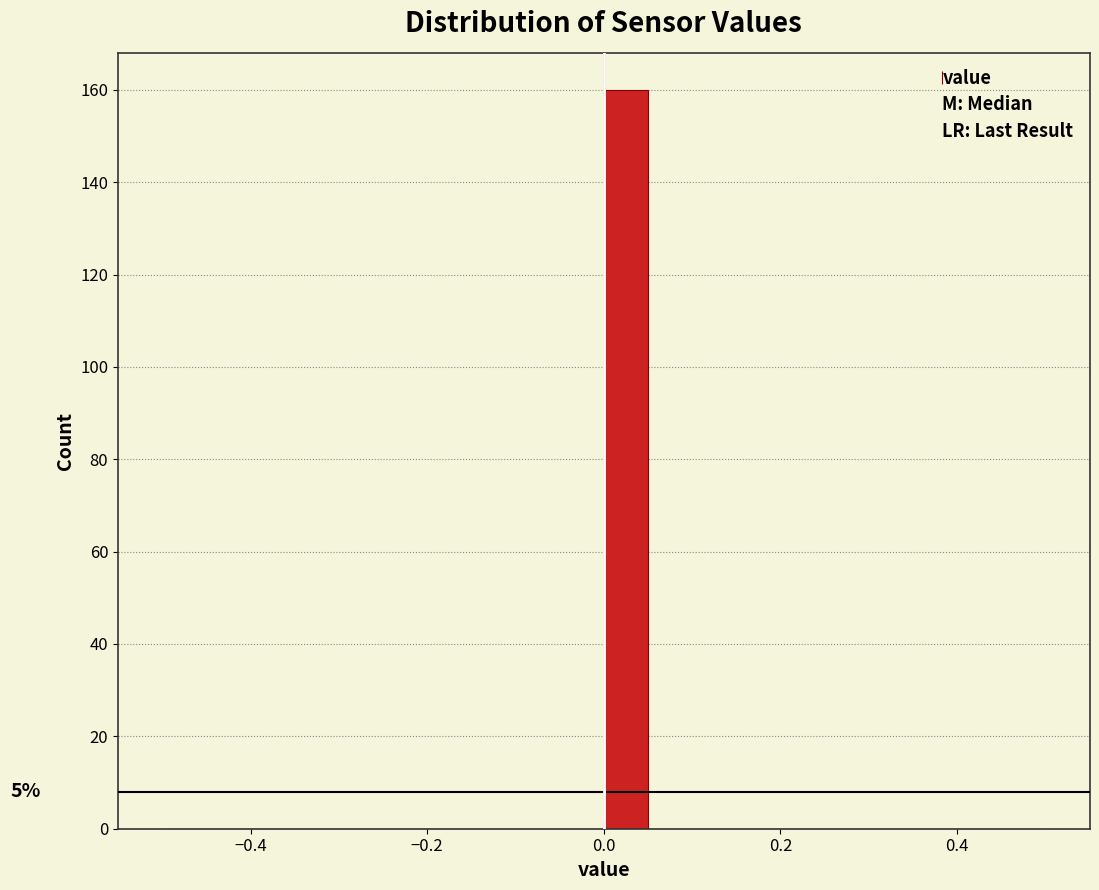

Read against the x-axis, roughly where is the centre of the tallest bar?

0.02